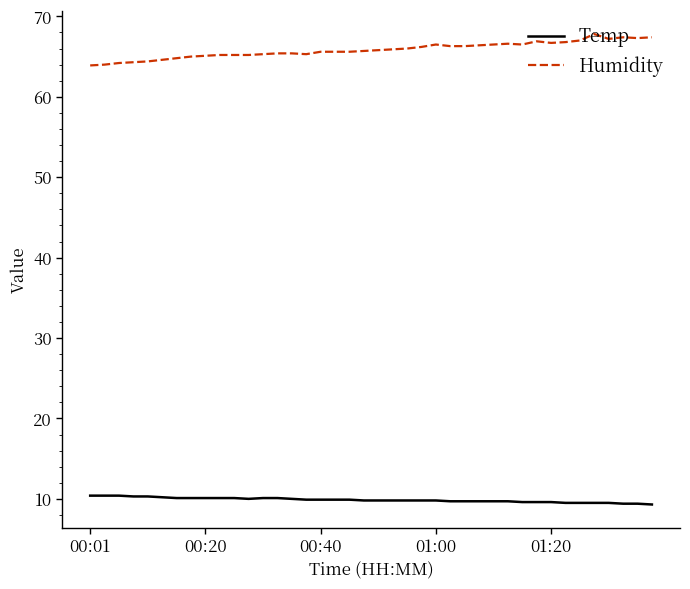

What is the maximum value shown in the chart?

67.8